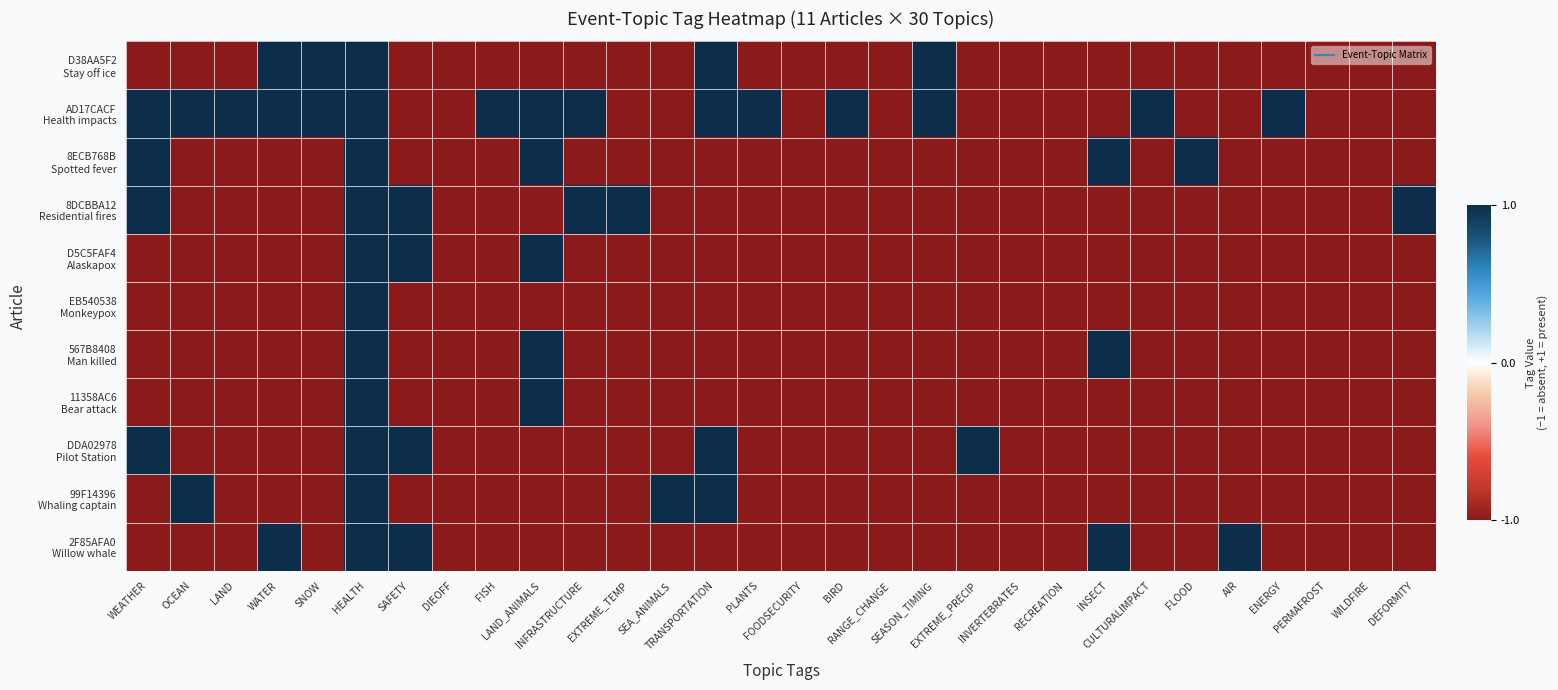

How many categories are shown in the chart?

30